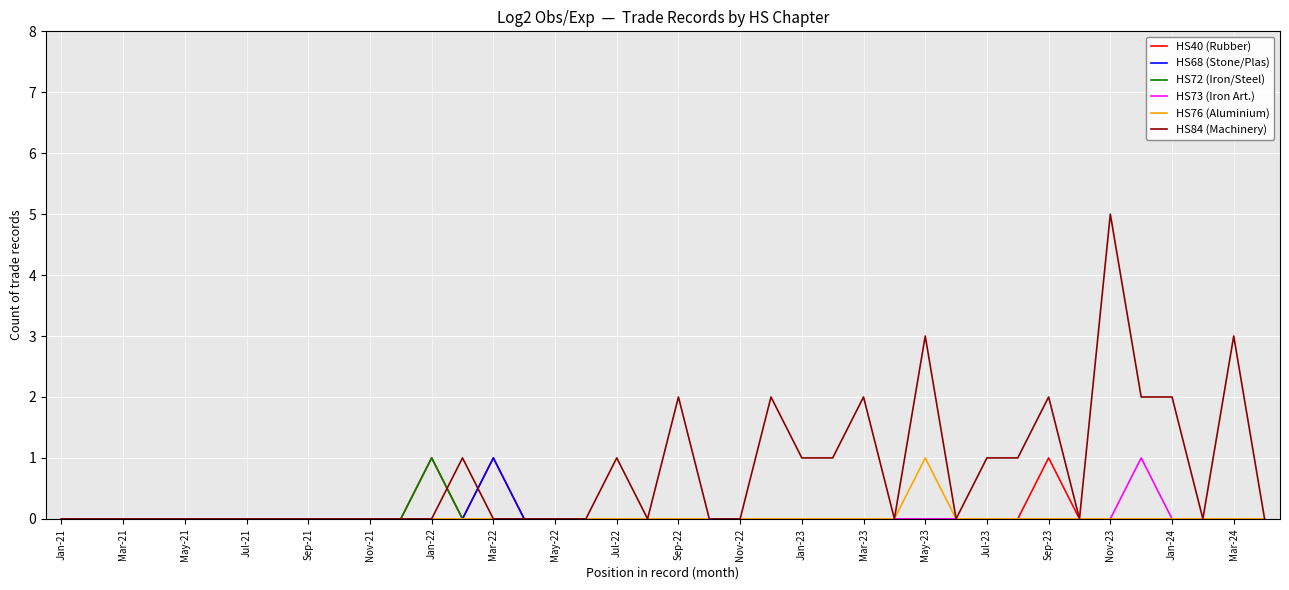

At which label does HS68 (Stone/Plas) reach its minimum?

Jan-21